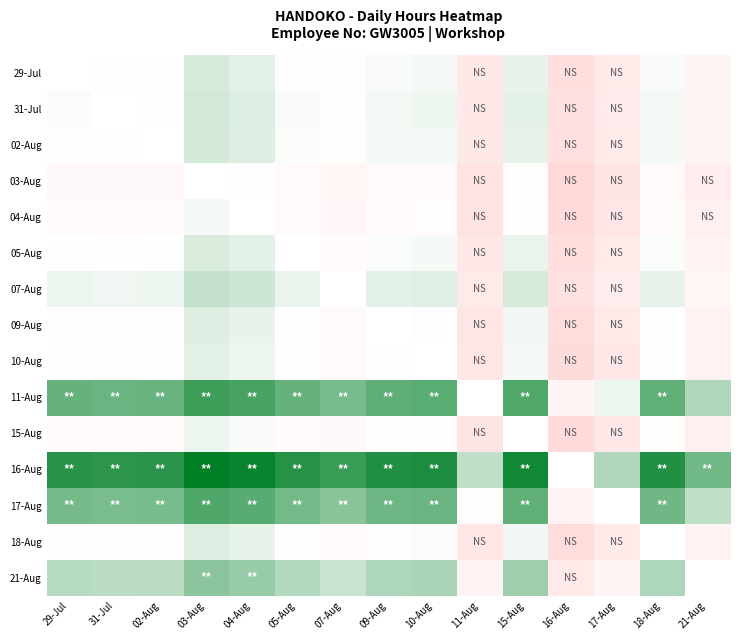

True or false: 04-Aug has a value of -2.1 at 02-Aug.

False